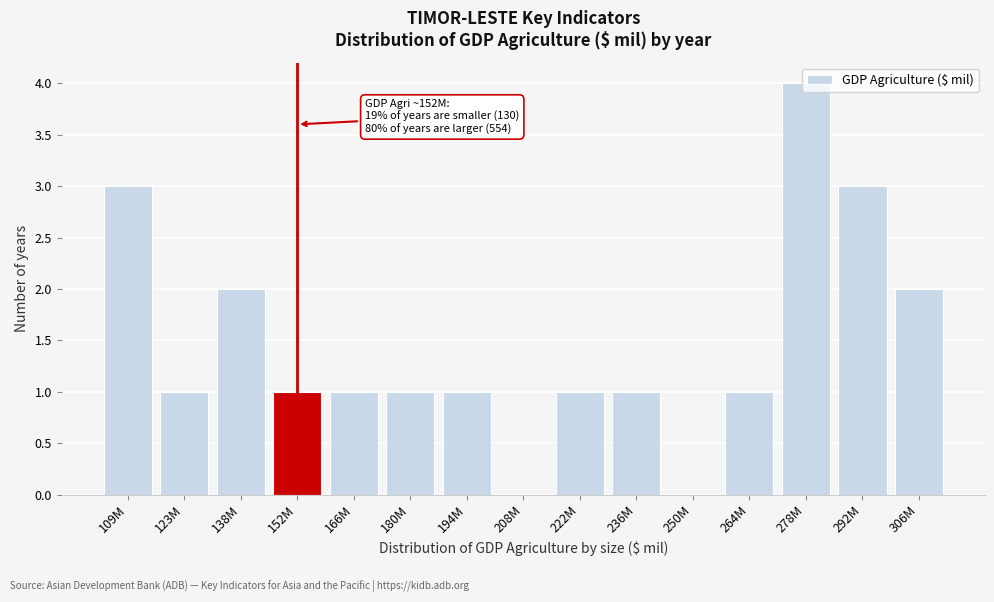

What is the sum of all values?

22